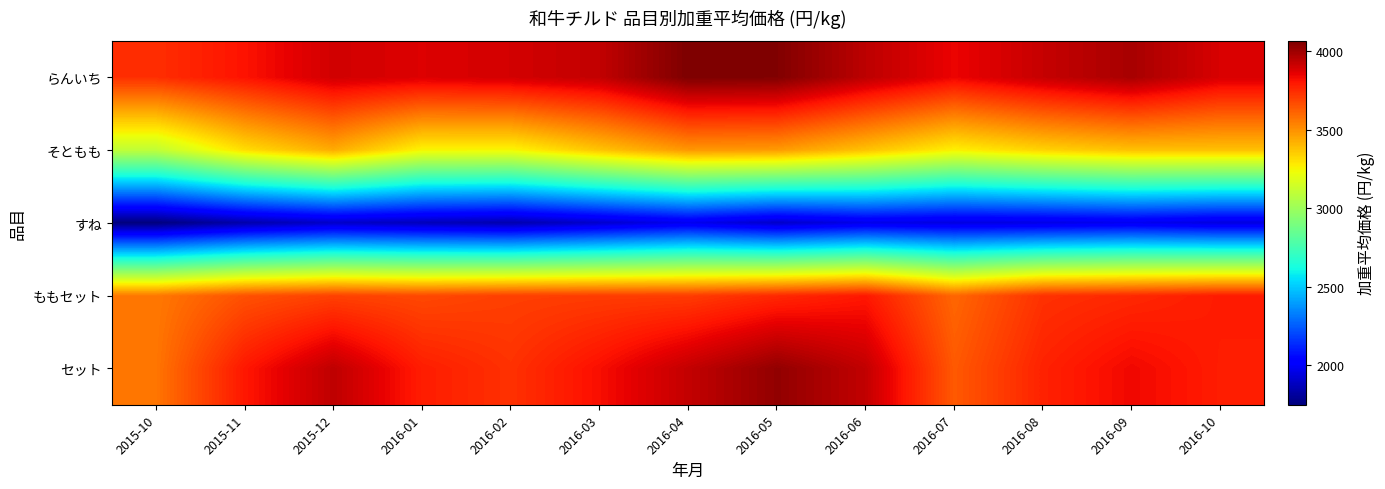

Which series has the widest spread of values?

セット